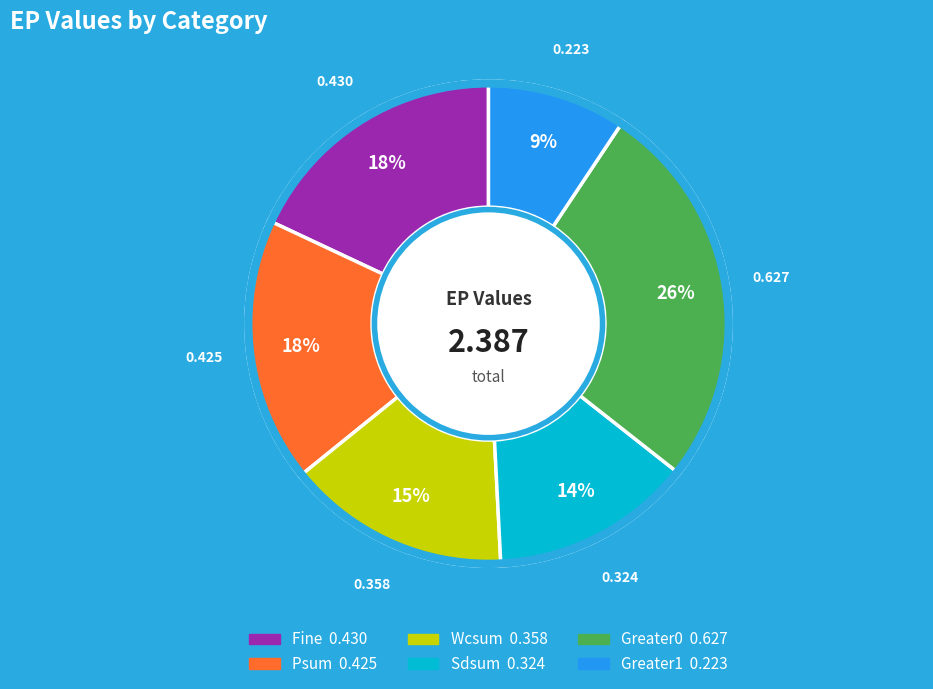

To the nearest percent, what portion does Psum represent?

18%